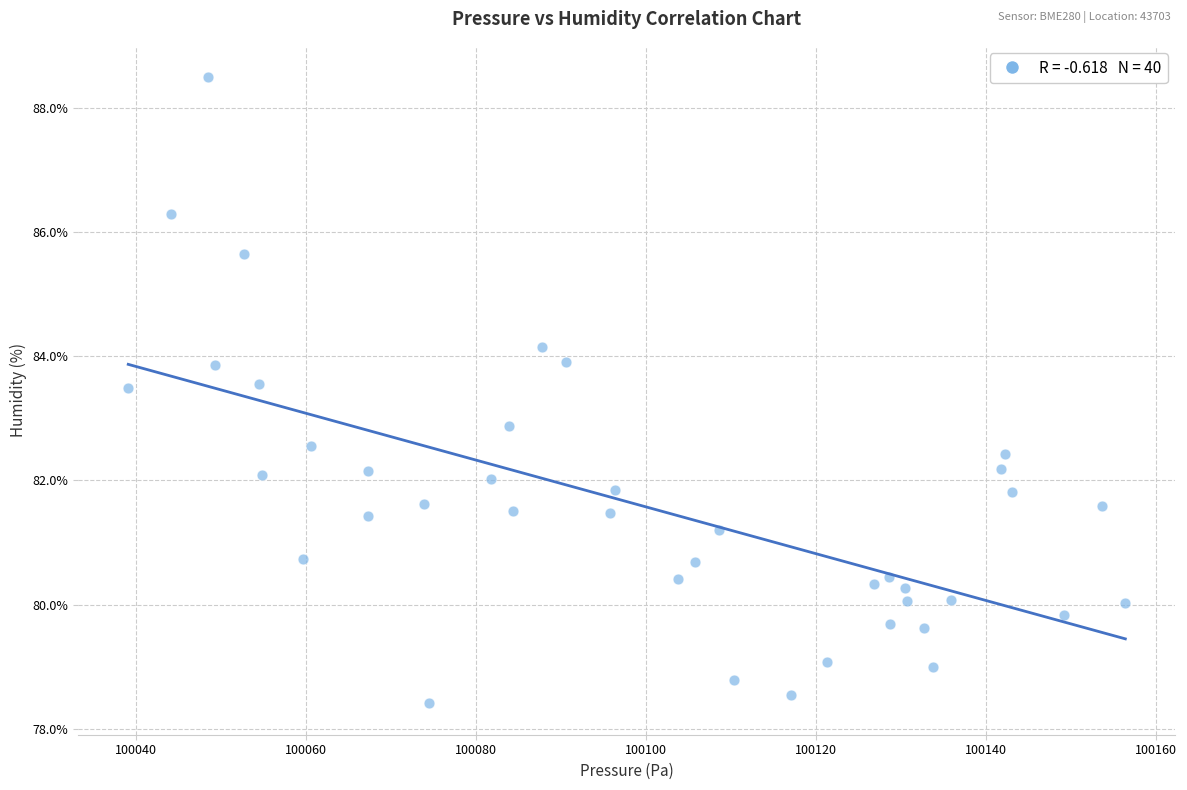

What is the range of X values (max minus min)?

117.3